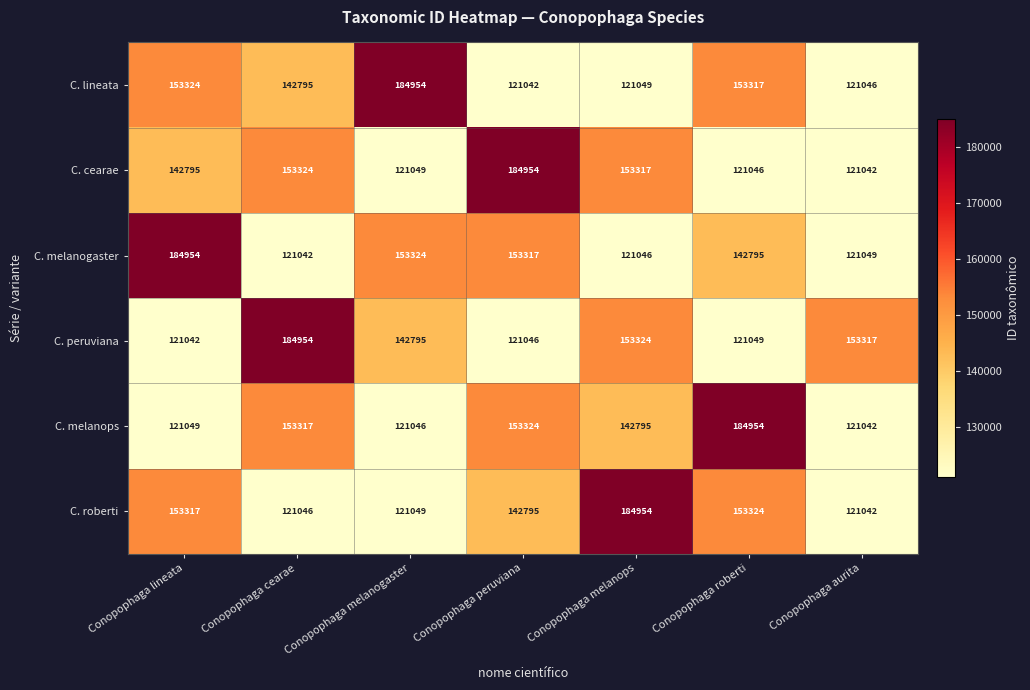

At which label does C. melanogaster first exceed 142795?

Conopophaga lineata